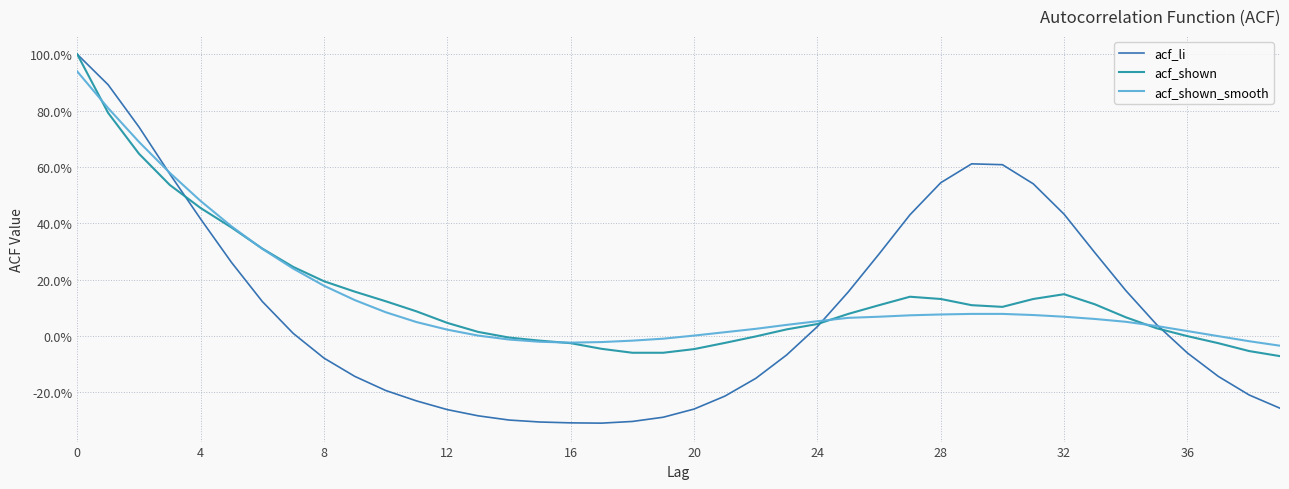

What is the maximum value shown in the chart?

1.0